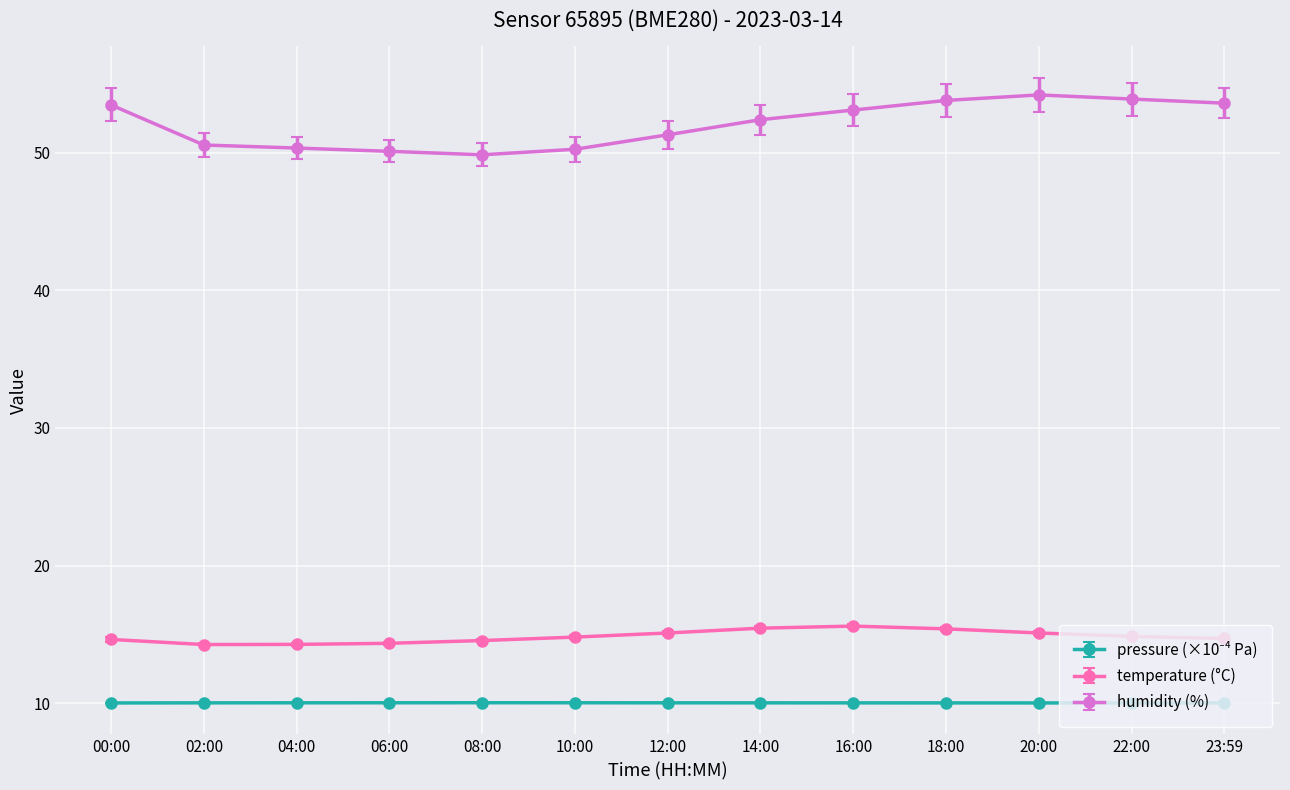

How many categories are shown in the chart?

13